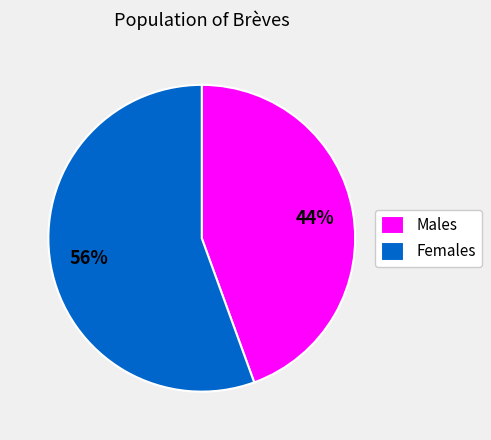

What is the largest slice in the pie chart?

Females